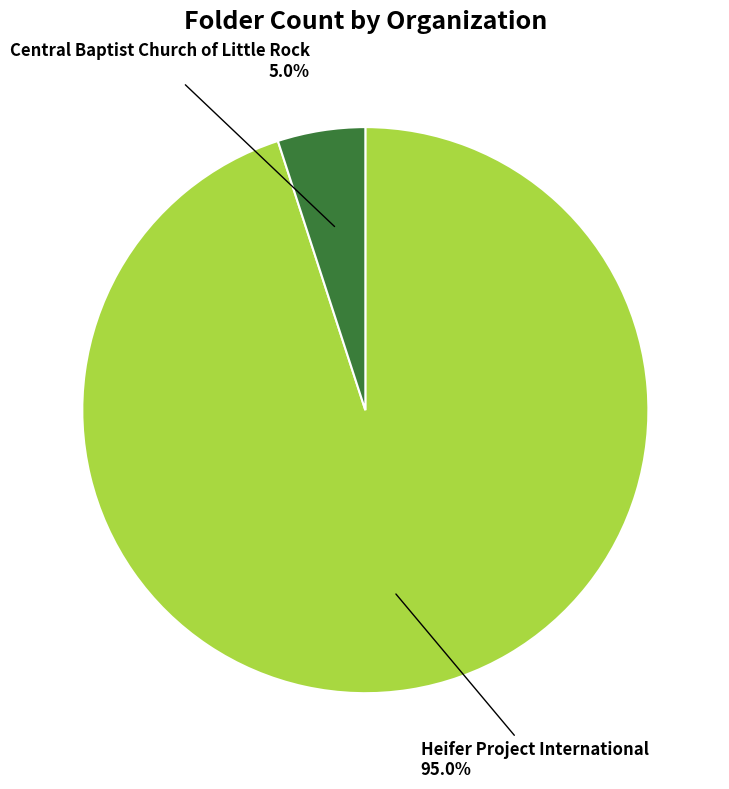

Is there a majority slice in this chart?

Yes